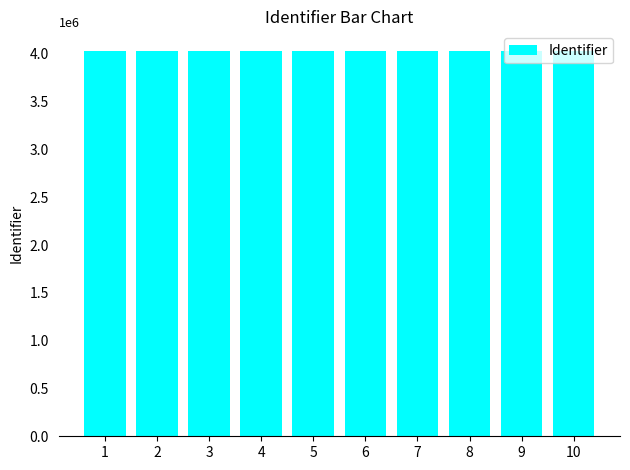

Approximately how many times larger is the value at 6 compared to 4?

1.0